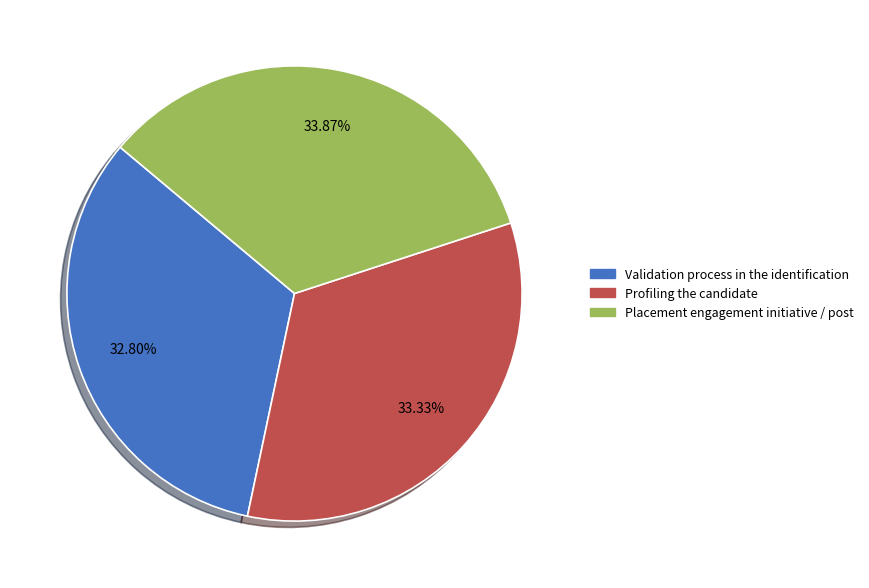

Count the number of slices in the pie.

3